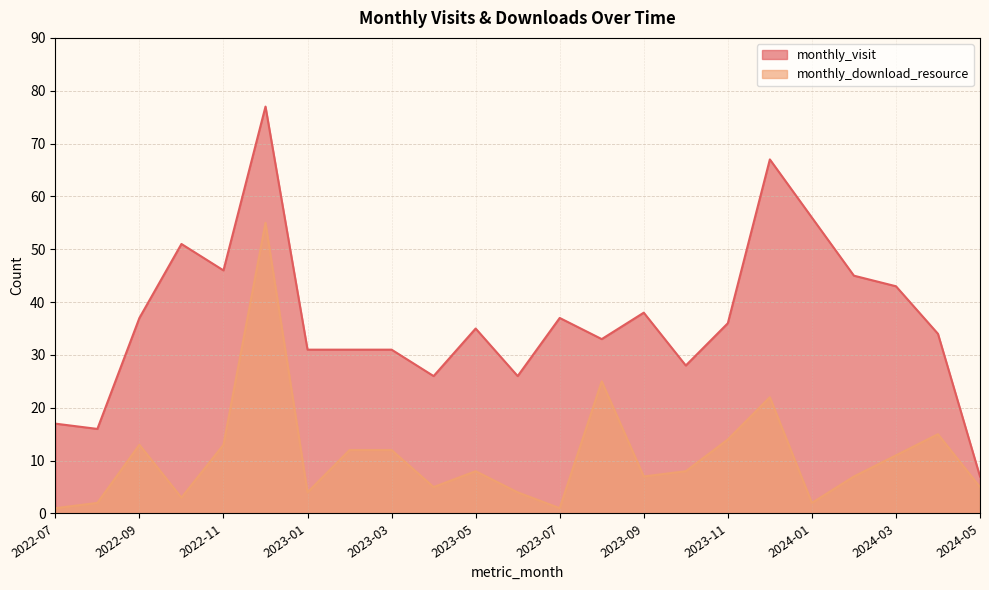

Rank the series by their maximum value, from lowest to highest.

monthly_download_resource, monthly_visit